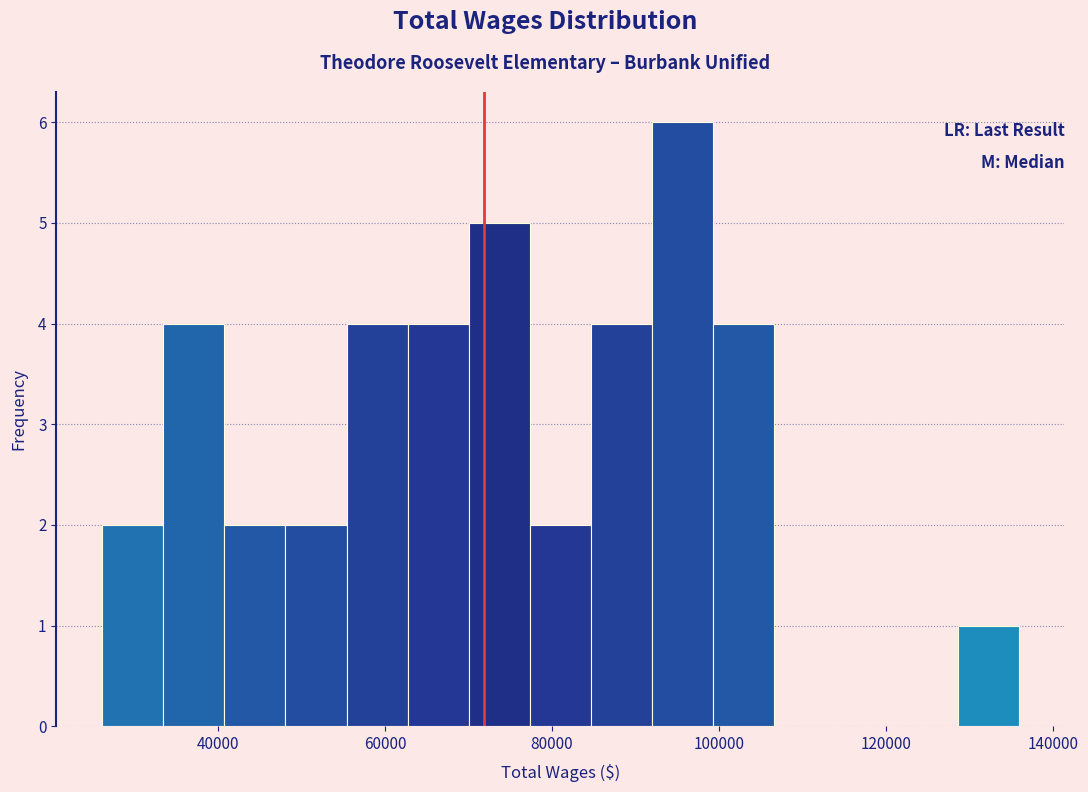

Read against the x-axis, roughly where is the centre of the tallest bar?

96000